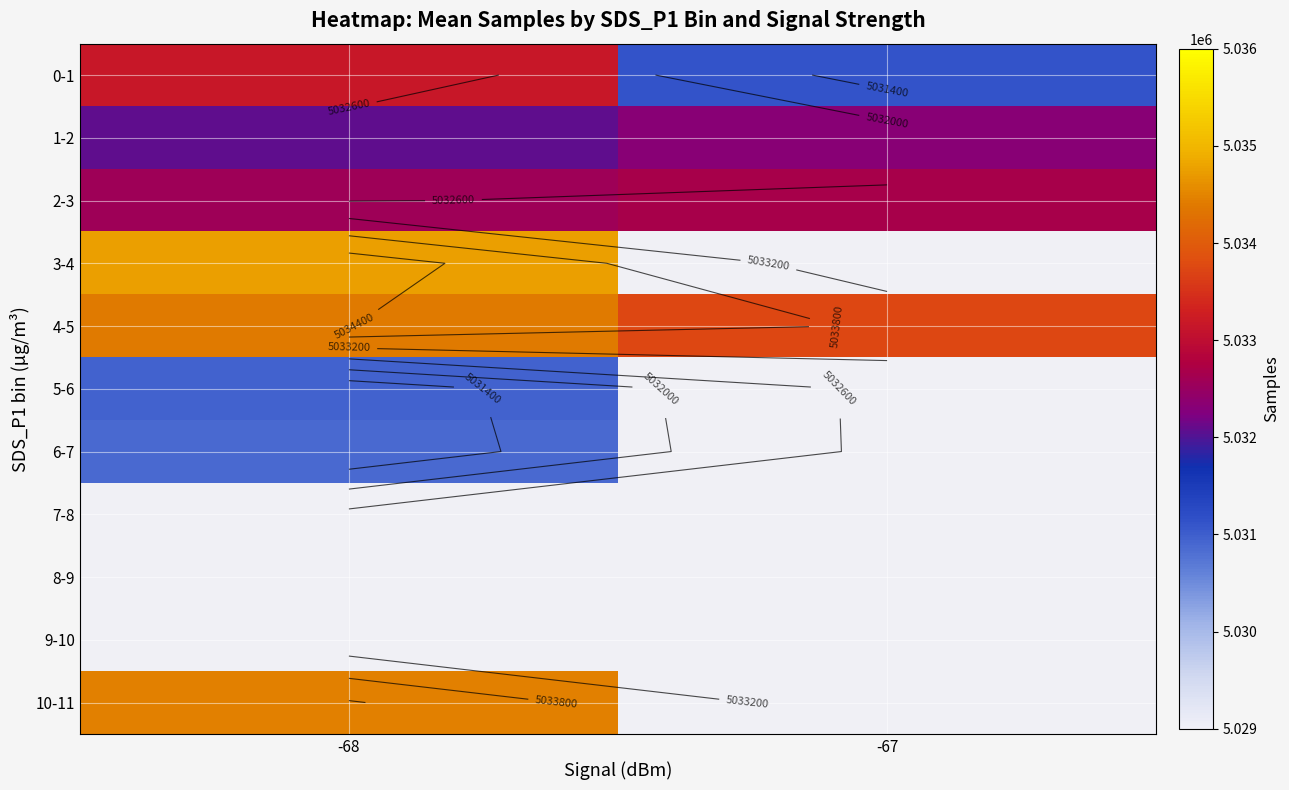

How many categories are shown in the chart?

2